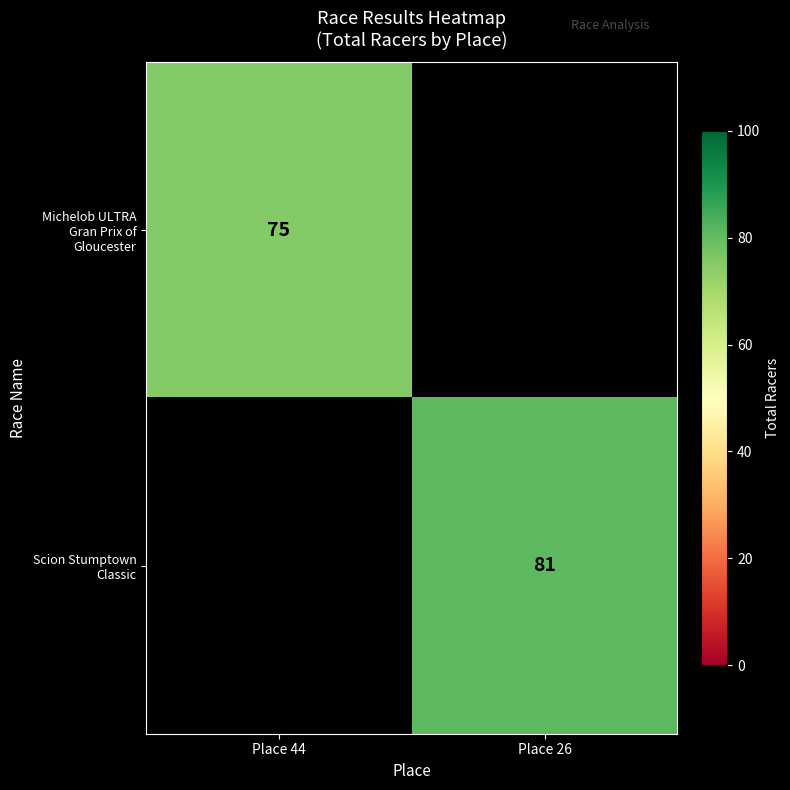

At how many categories does at least one series exceed 77?

1